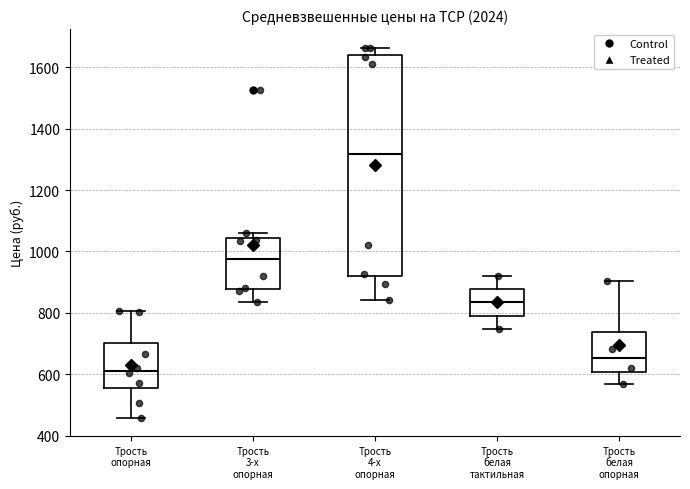

Reading left to right, read every box against the y-axis: the position of its median line, the range the box covers, and the ends of its whiskers. The values are not printed on the chart, so give them approximately, as read against the axis.

Трость опорная: median 620, box 560 to 700, whiskers 460 to 800
Трость 3-х опорная: median 980, box 880 to 1040, whiskers 840 to 1060
Трость 4-х опорная: median 1320, box 920 to 1640, whiskers 840 to 1660
Трость белая тактильная: median 840, box 800 to 880, whiskers 740 to 920
Трость белая опорная: median 660, box 600 to 740, whiskers 560 to 900